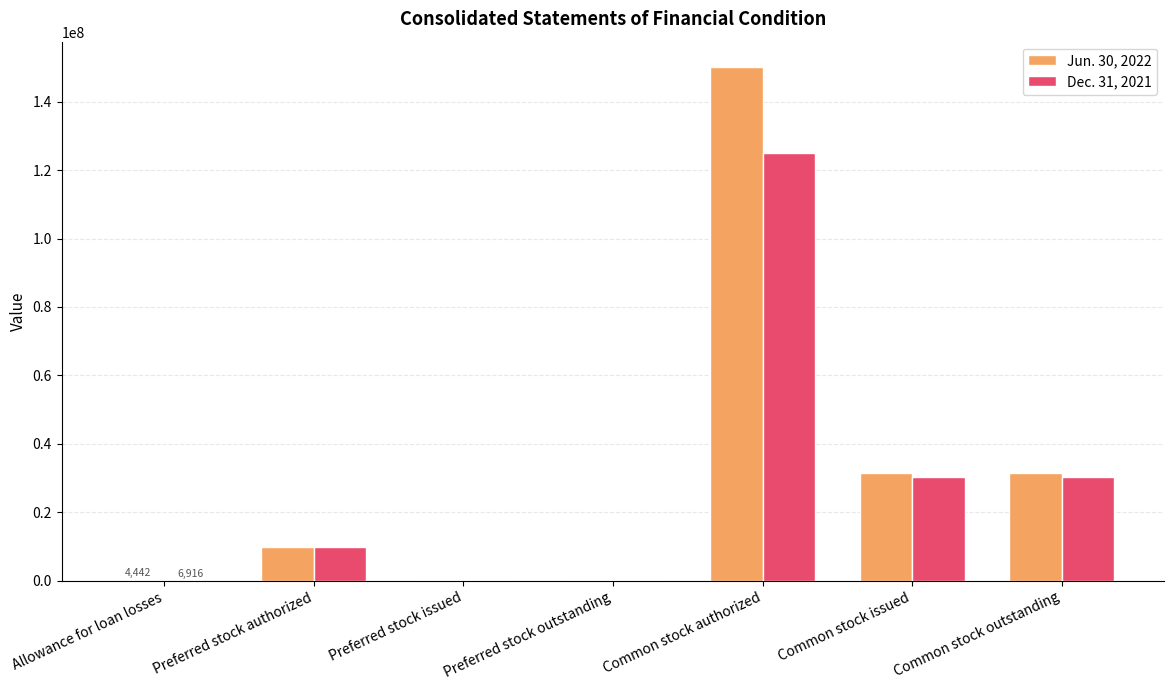

What is the sum of the Dec. 31, 2021 values at Preferred stock outstanding and Allowance for loan losses?

206916